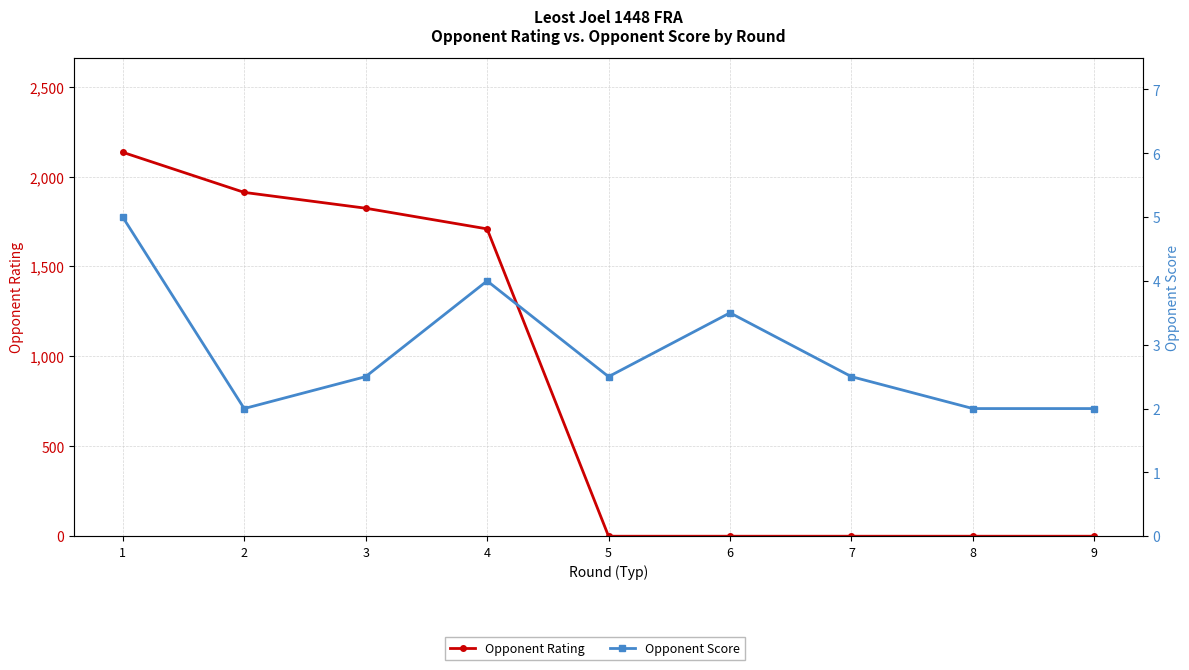

At which category does Opponent Score reach its first local valley?

2